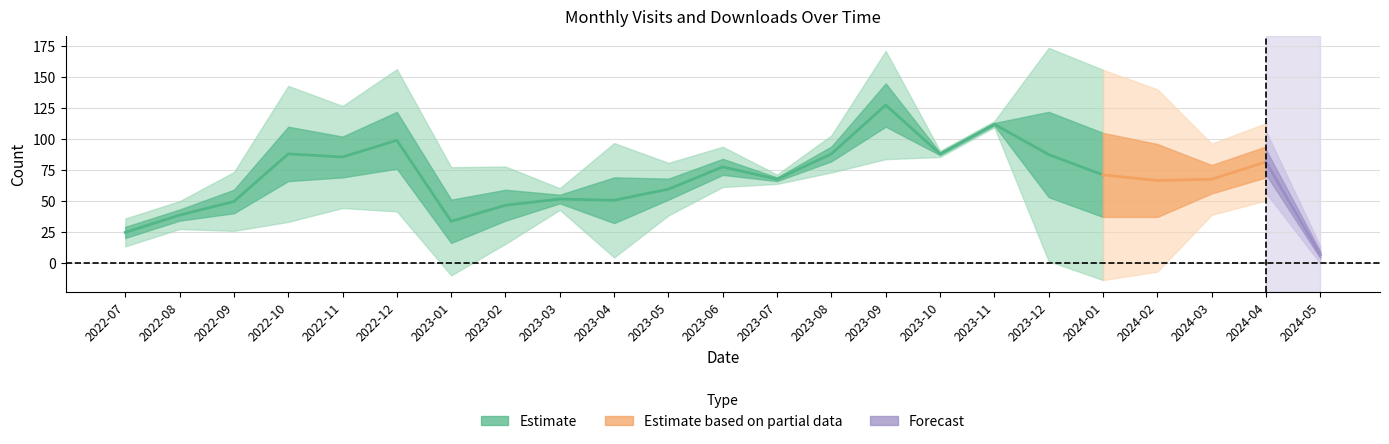

How many data points in monthly_download_resource are above 56?

11